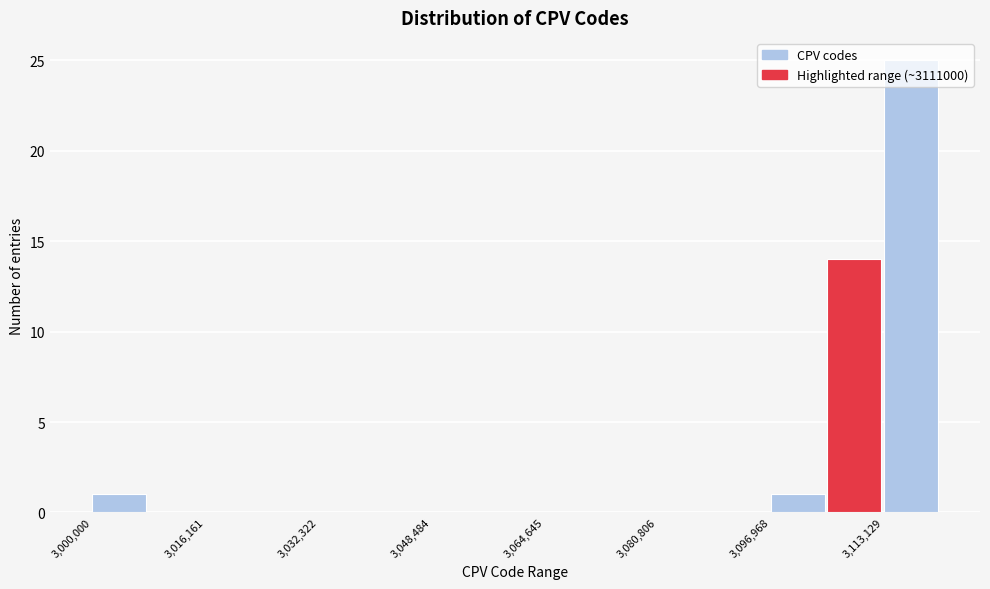

Reading left to right, list every bar in this chart as the range it spans on the x-axis followed by its height. Neither the bar edges nor the heights are printed on the chart, so give them approximately, as read against the axes.

3000000 to 3008000: 1
3008000 to 3016000: 0
3016000 to 3024000: 0
3024000 to 3032000: 0
3032000 to 3040000: 0
3040000 to 3048000: 0
3048000 to 3056000: 0
3056000 to 3064000: 0
3064000 to 3072000: 0
3072000 to 3080000: 0
3080000 to 3088000: 0
3088000 to 3096000: 0
3096000 to 3106000: 1
3106000 to 3114000: 14
3114000 to 3122000: 25